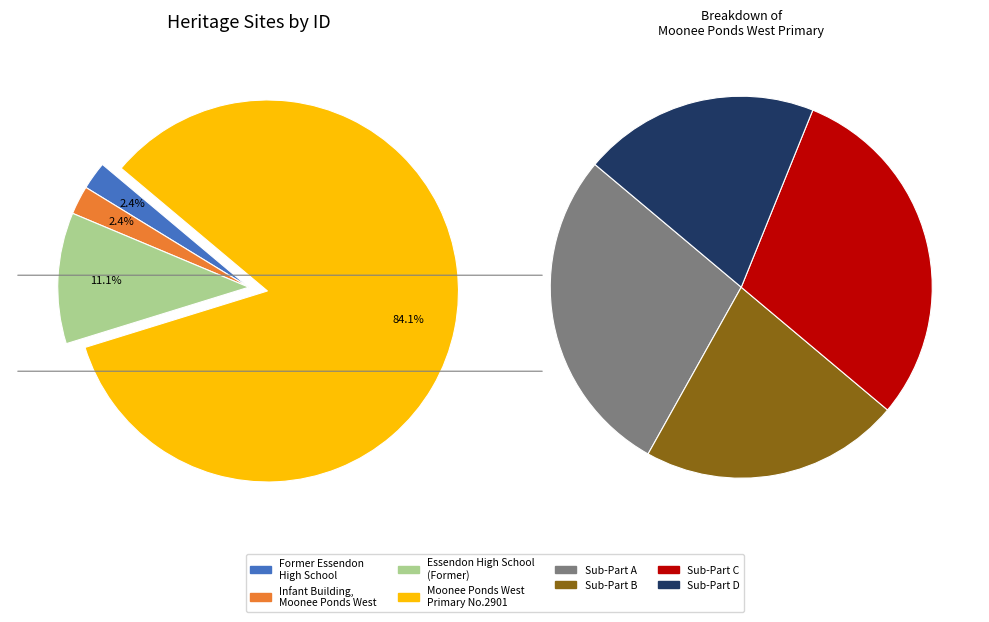

What is the ratio of the value at FORMER ESSENDON HIGH SCHOOL to the value at INFANT BUILDING, MOONEE PONDS WEST PRIMARY?

1.0